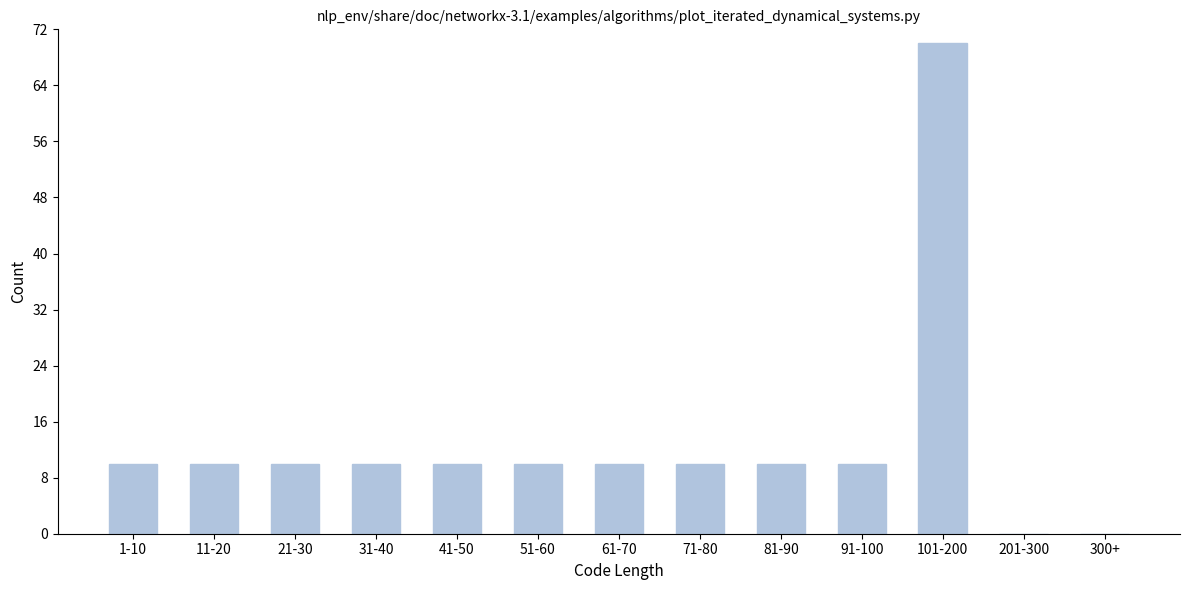

Reading left to right, what are all the values shown in this chart?

1-10=10	11-20=10	21-30=10	31-40=10	41-50=10	51-60=10	61-70=10	71-80=10	81-90=10	91-100=10	101-200=70	201-300=0	300+=0